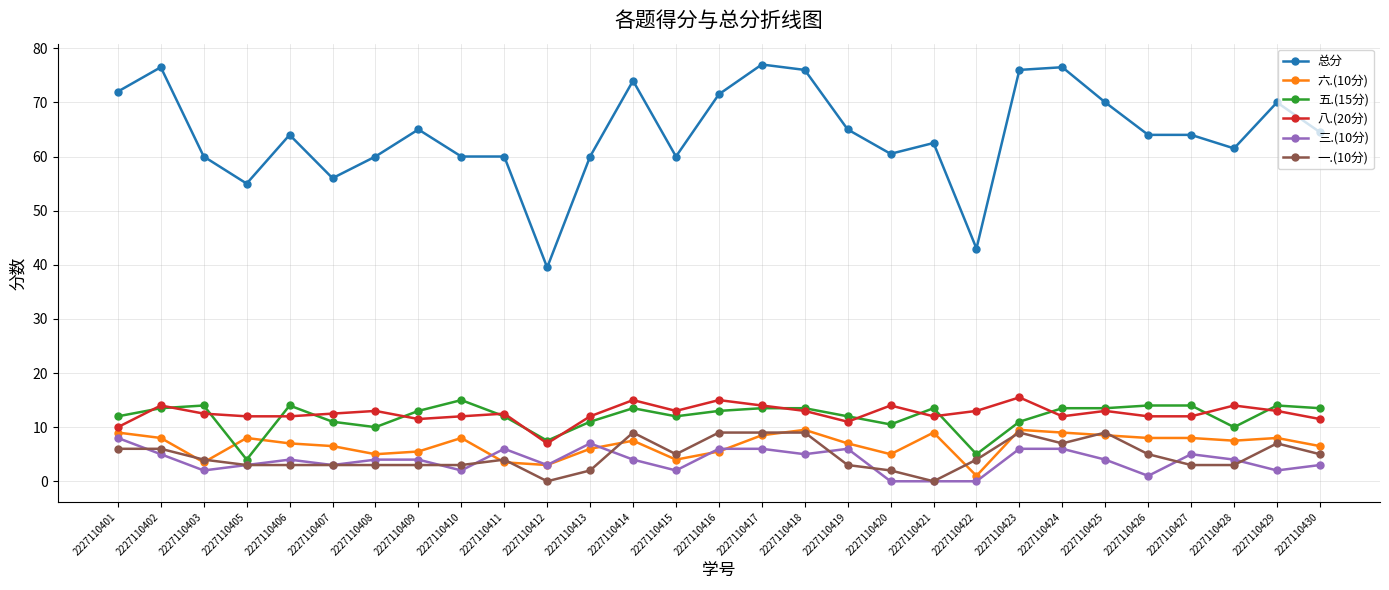

Is it true that 六.(10分) equals 9.0 at 2227110401?

True